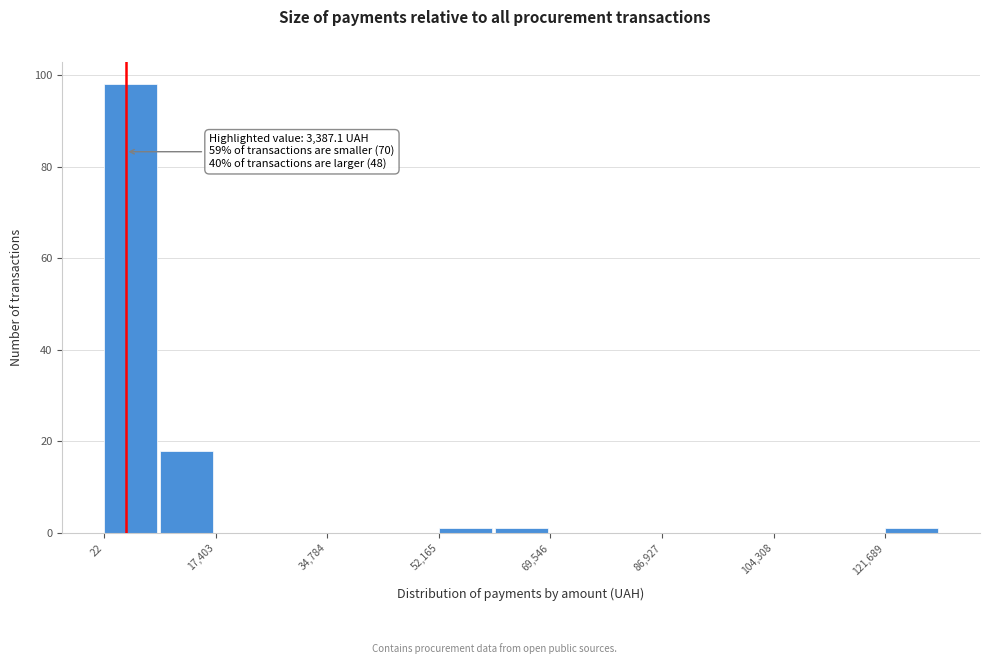

Over which range of the x-axis is the bar tallest?

0 to 8000